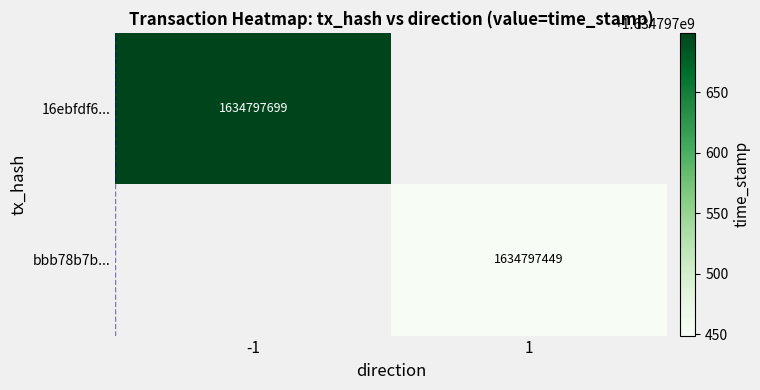

The 16ebfdf6... series shows 1634797699 at -1. True or false?

True